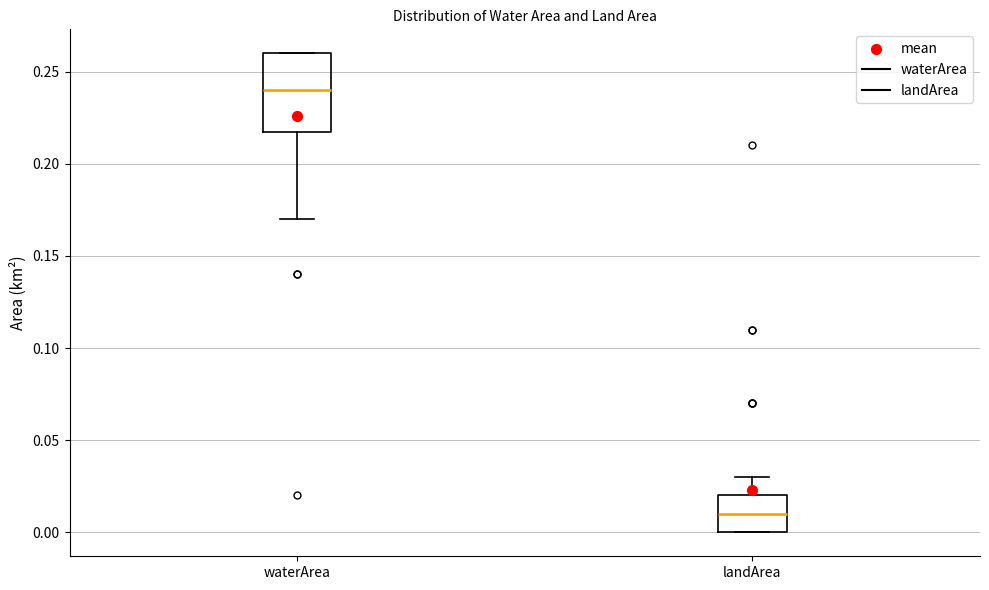

Reading left to right, read every box against the y-axis: the position of its median line, the range the box covers, and the ends of its whiskers. The values are not printed on the chart, so give them approximately, as read against the axis.

waterArea: median 0.24, box 0.22 to 0.26, whiskers 0.17 to 0.26
landArea: median 0.01, box 0.00 to 0.02, whiskers 0.00 to 0.03